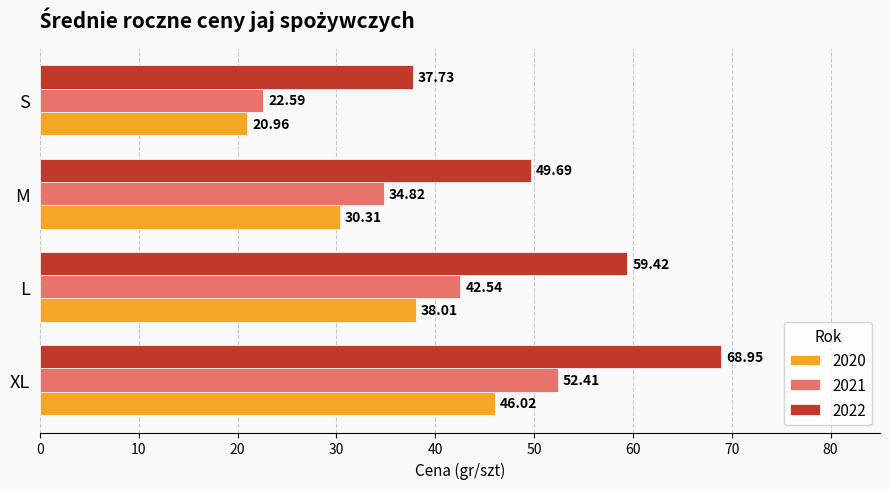

What is the minimum value for 2022?

37.7